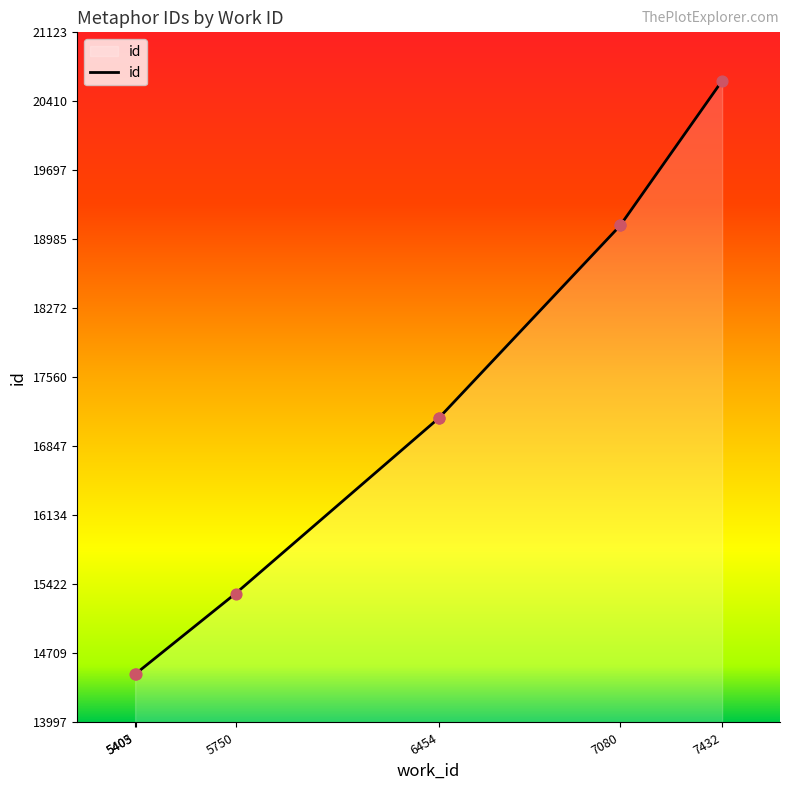

What is the change in value from 6454 to 7432?

+3480